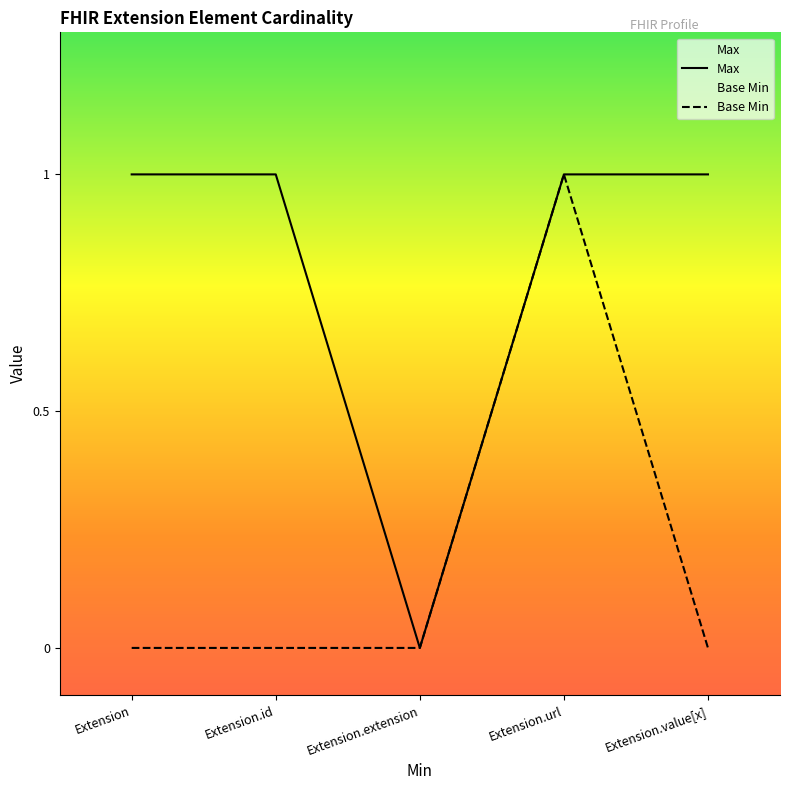

List the series in order of their peak value, highest first.

Max, Base Min